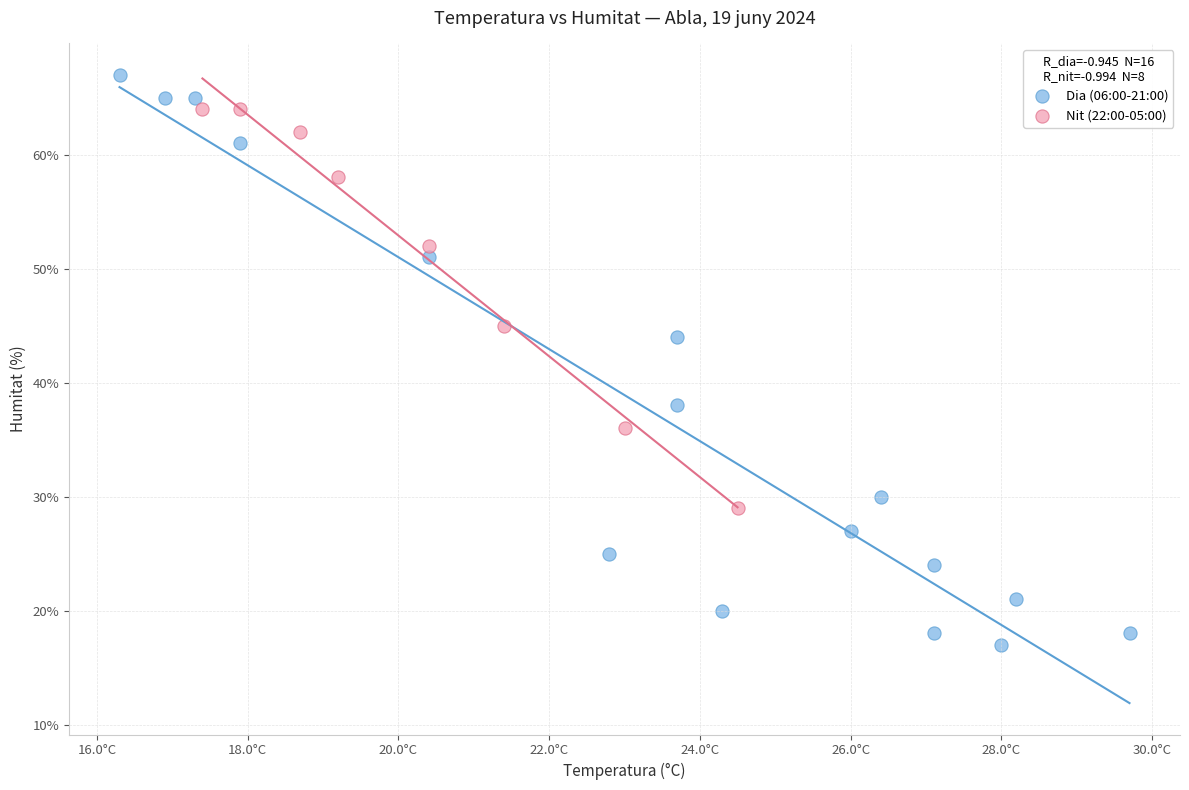

Which series contains the highest Y value?

Dia (06:00-21:00)